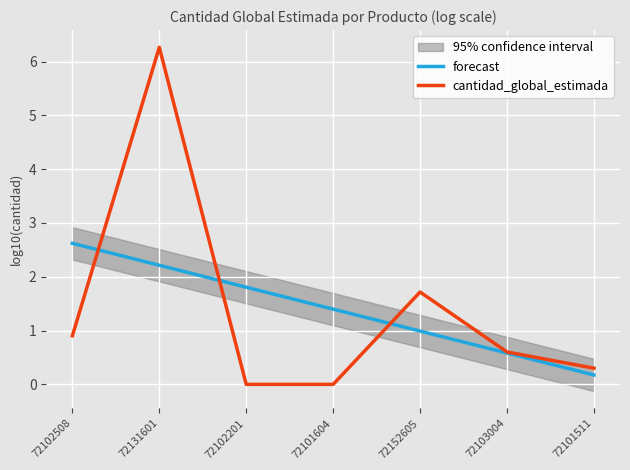

What is the value of the cantidad_global_estimada point at the 5th from the left?

1.7